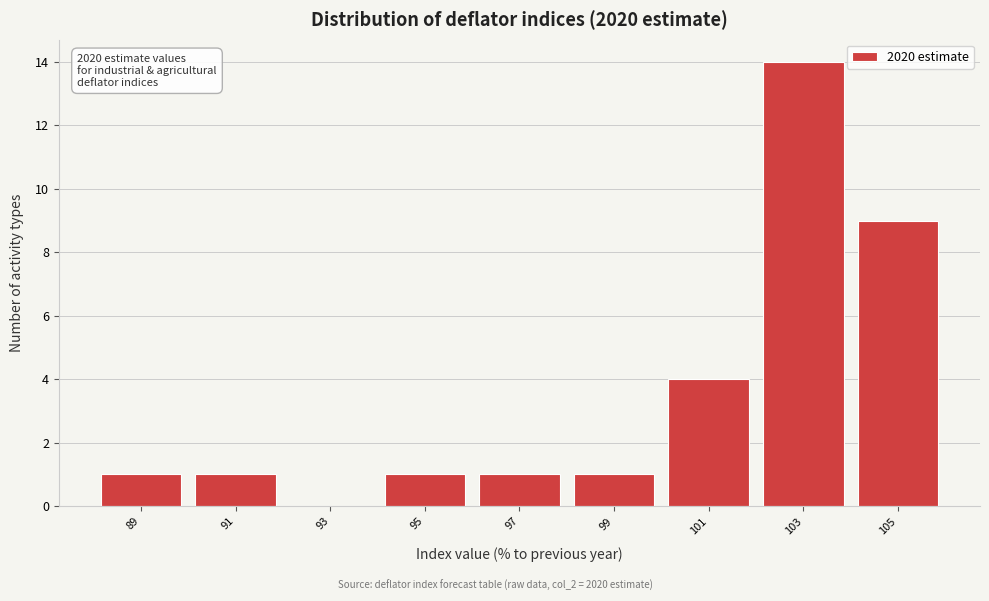

Which range on the x-axis has the tallest bar?

102 to 104